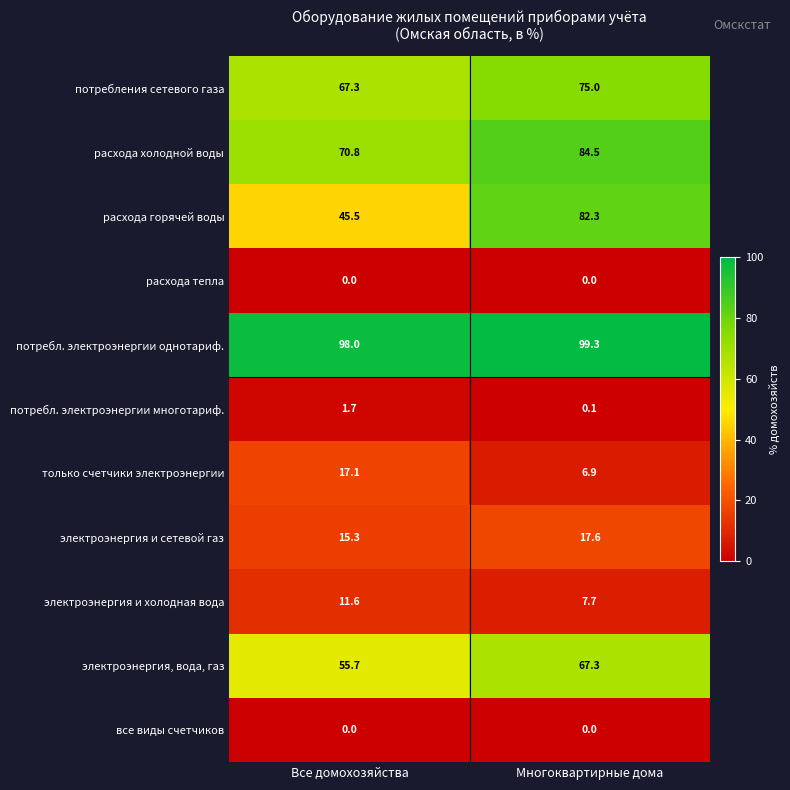

True or false: потребления сетевого газа has a value of 75.0 at Многоквартирные дома.

True